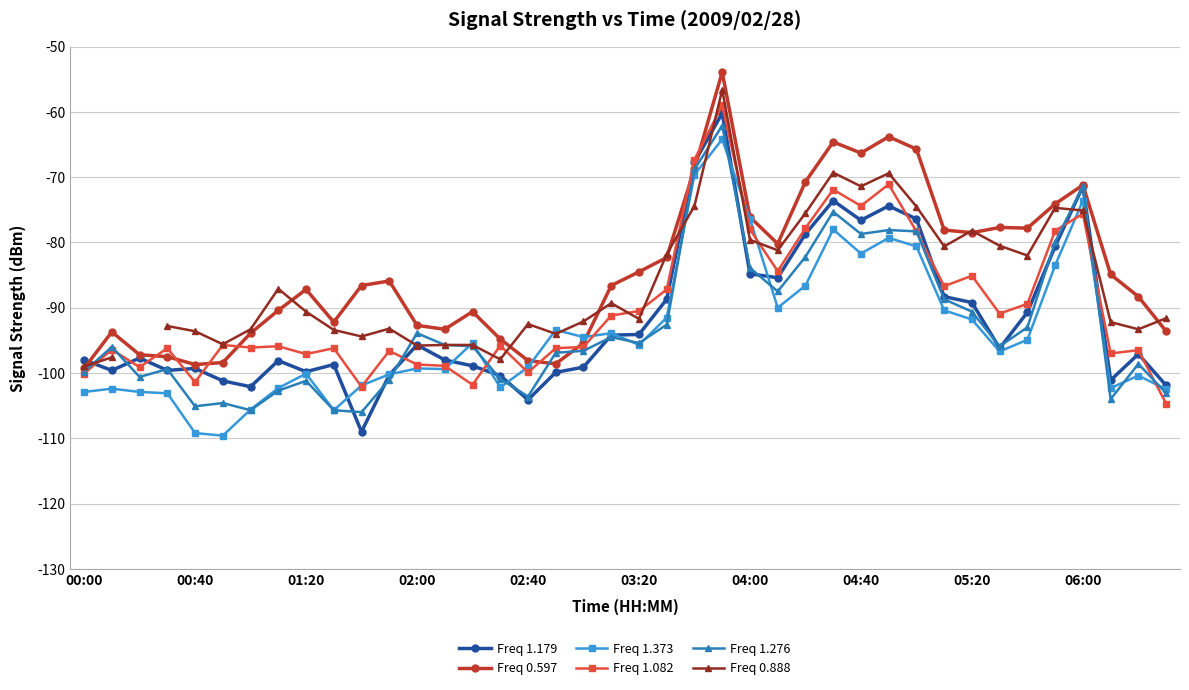

What are all the series names shown in the legend?

Freq 1.179, Freq 0.597, Freq 1.373, Freq 1.082, Freq 1.276, Freq 0.888